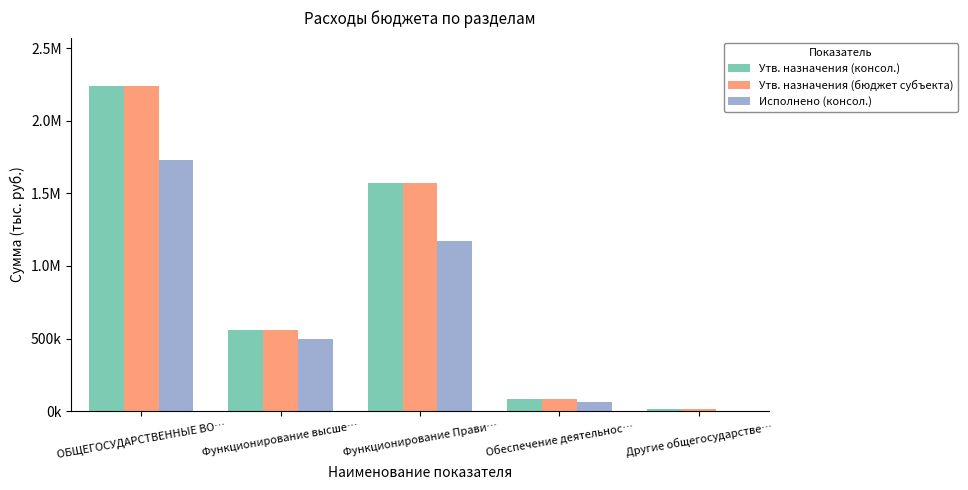

Which category has the lowest value across all series?

Другие общегосударстве…